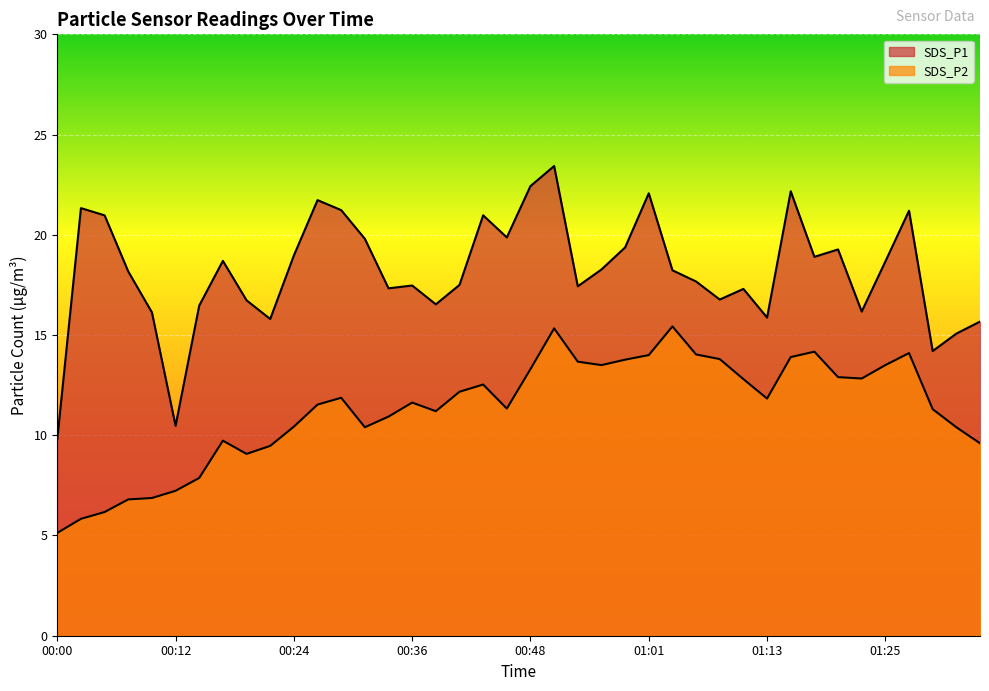

Reading left to right, list all the values displayed in this chart.

SDS_P1: 00:00=9.8	00:02=21.3	00:04=21.0	00:07=18.2	00:09=16.1	00:12=10.5	00:14=16.5	00:17=18.7	00:19=16.7	00:22=15.8	00:24=19.0	00:26=21.7	00:29=21.2	00:31=19.8	00:34=17.3	00:36=17.5	00:39=16.5	00:41=17.5	00:44=21.0	00:46=19.9	00:48=22.4	00:51=23.4	00:53=17.4	00:56=18.3	00:58=19.4	01:01=22.1	01:03=18.2	01:06=17.7	01:08=16.8	01:11=17.3	01:13=15.9	01:15=22.2	01:18=18.9	01:20=19.3	01:23=16.2	01:25=18.7	01:28=21.2	01:30=14.2	01:33=15.1	01:35=15.7
SDS_P2: 00:00=5.1	00:02=5.8	00:04=6.2	00:07=6.8	00:09=6.9	00:12=7.2	00:14=7.9	00:17=9.7	00:19=9.1	00:22=9.5	00:24=10.4	00:26=11.5	00:29=11.9	00:31=10.4	00:34=10.9	00:36=11.6	00:39=11.2	00:41=12.2	00:44=12.5	00:46=11.3	00:48=13.3	00:51=15.3	00:53=13.7	00:56=13.5	00:58=13.8	01:01=14.0	01:03=15.4	01:06=14.0	01:08=13.8	01:11=12.8	01:13=11.8	01:15=13.9	01:18=14.2	01:20=12.9	01:23=12.8	01:25=13.5	01:28=14.1	01:30=11.3	01:33=10.4	01:35=9.6